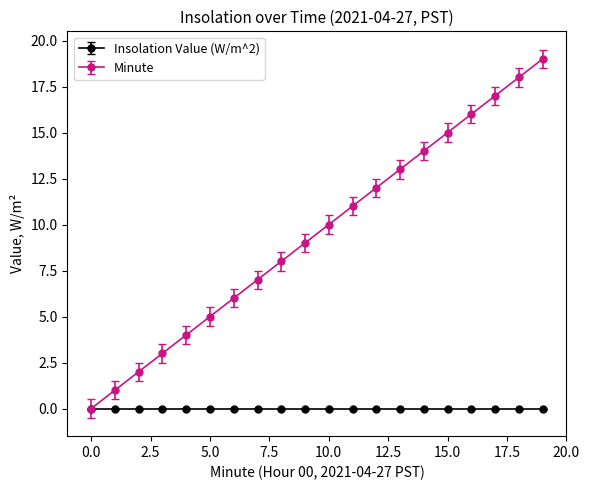

Which series has the largest range (max minus min)?

Minute